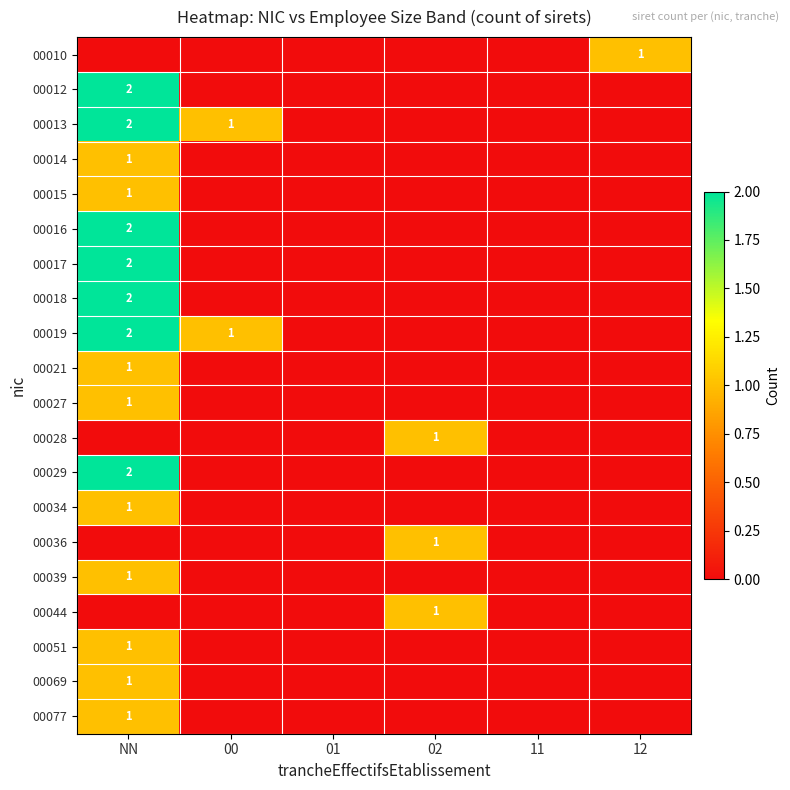

Is it true that 00018 equals 2 at NN?

True